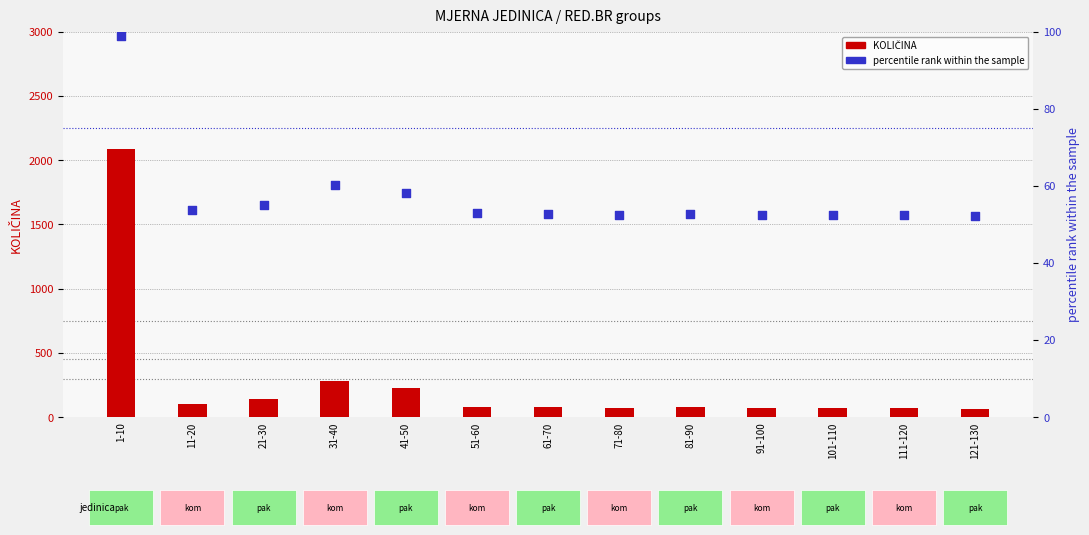

Which series has the widest spread of Y values?

KOLIČINA